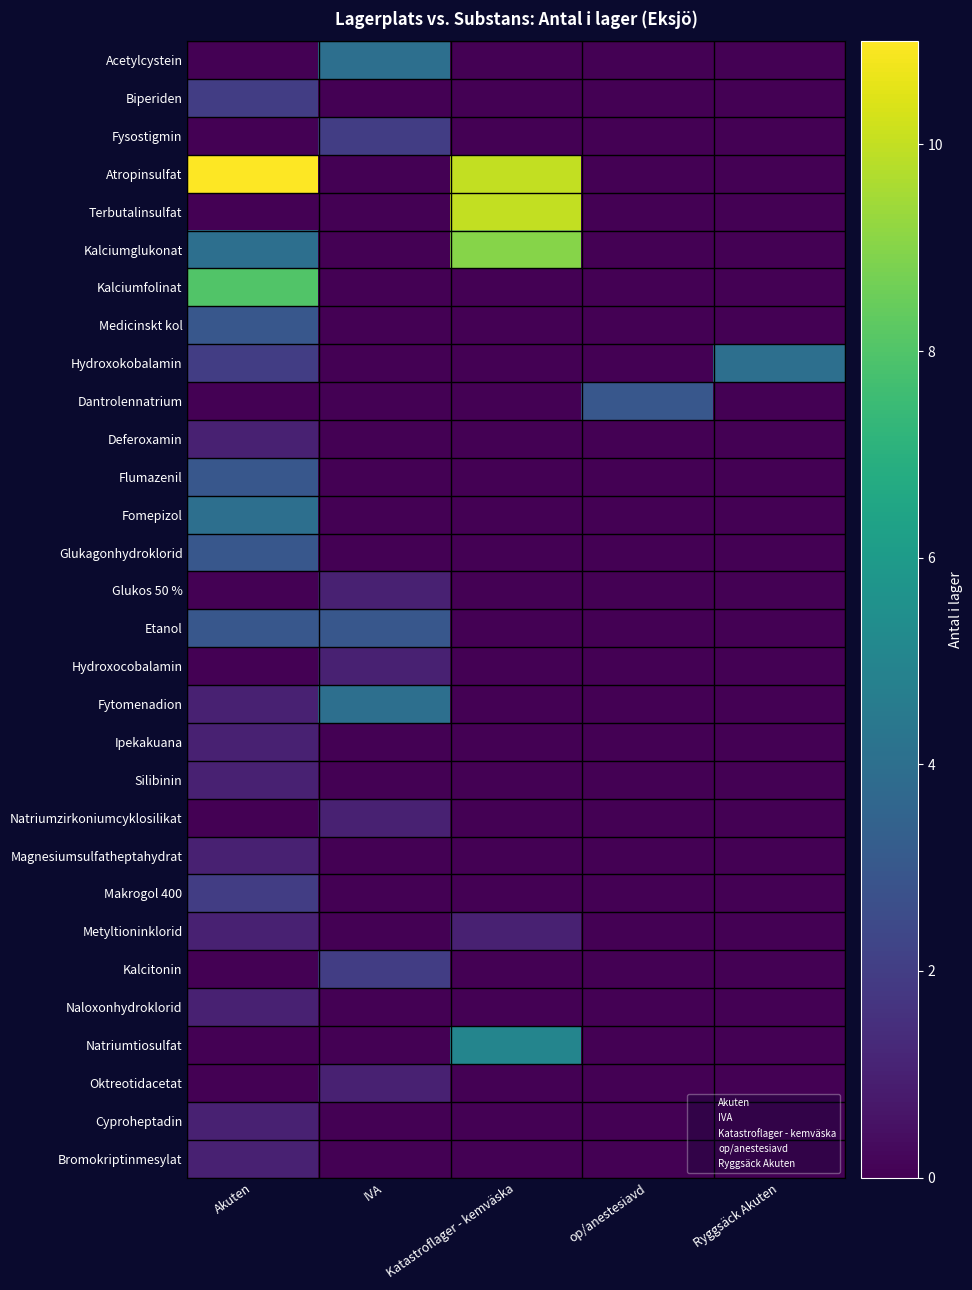

At how many categories does at least one series exceed 3?

4